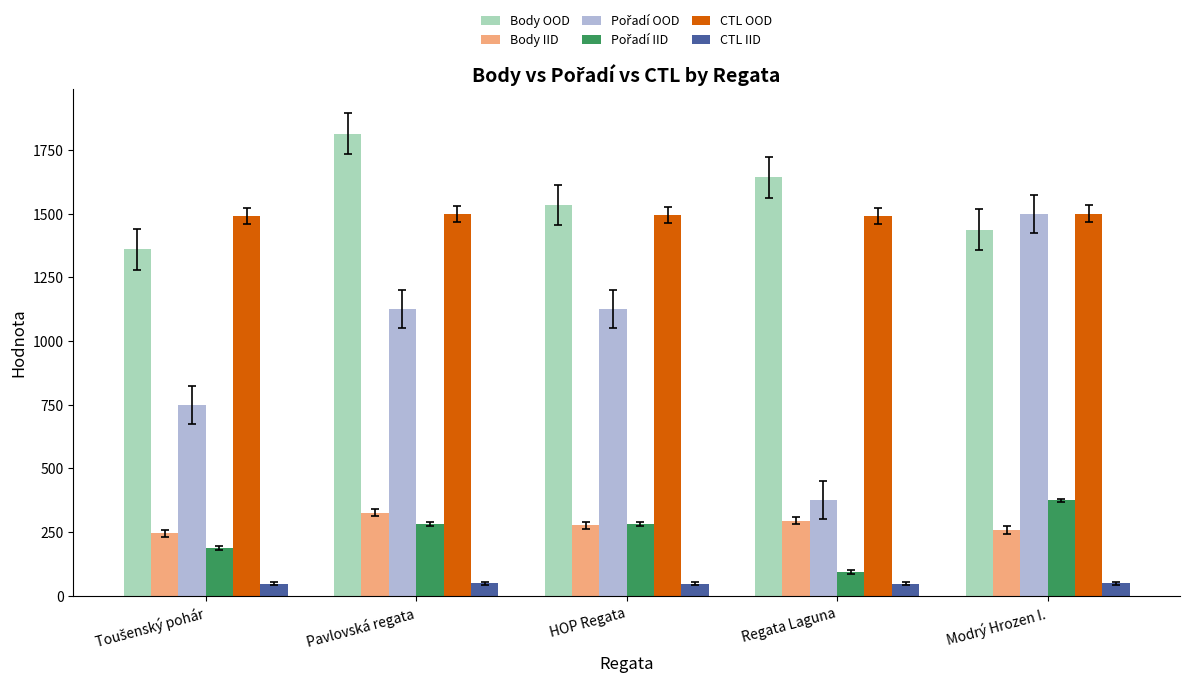

The Body OOD series shows 2307.1 at Regata Laguna. True or false?

False